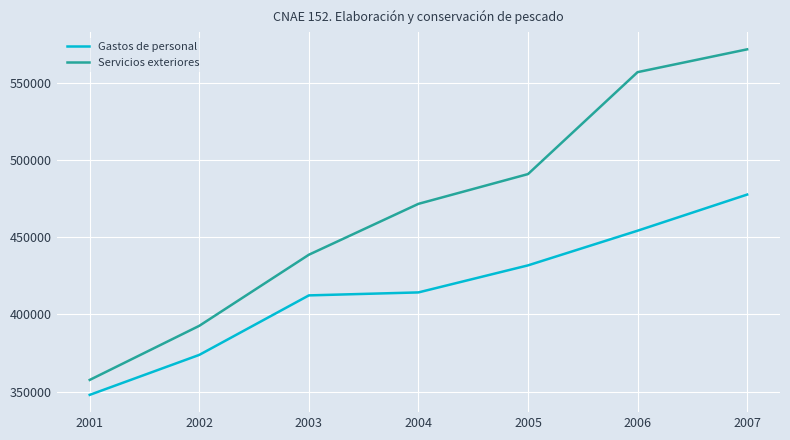

How many lines are shown in the chart?

2